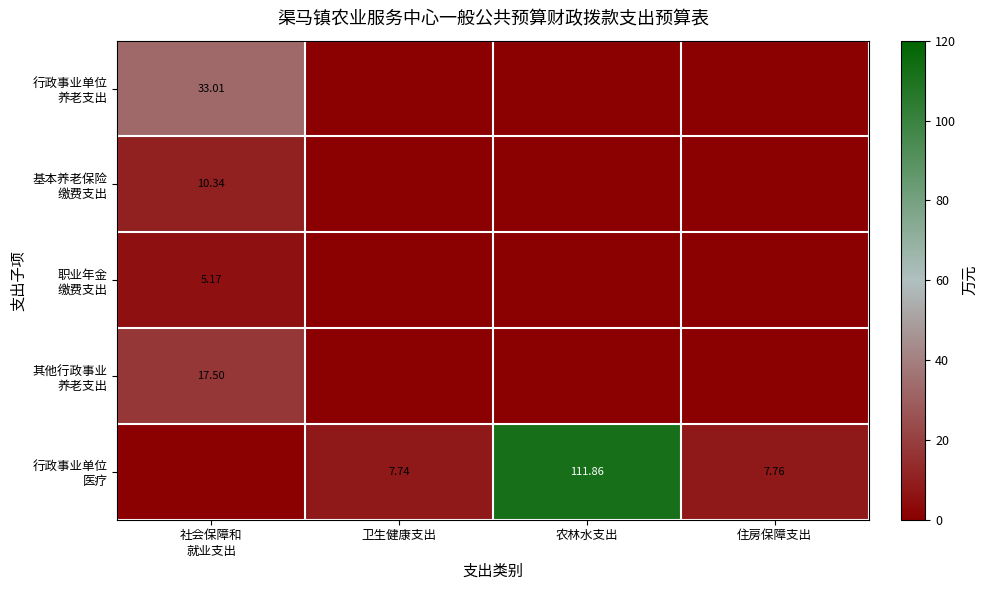

What is the maximum value shown in the chart?

111.9